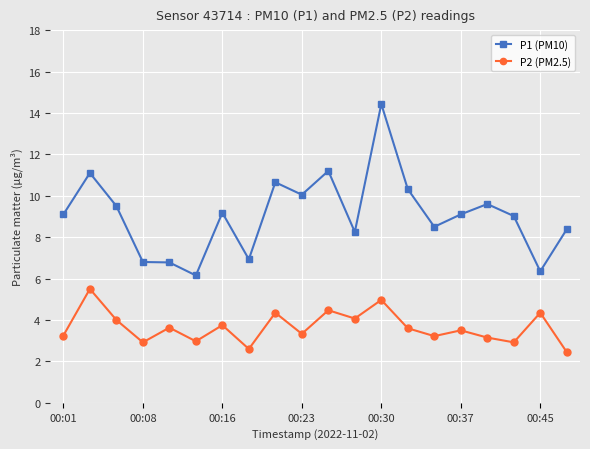

At how many categories does at least one series exceed 11?

3